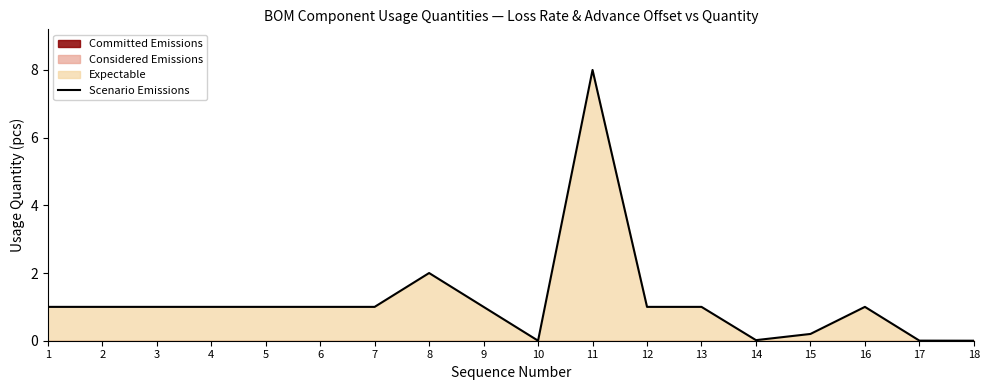

List the labels in order of value, smallest first.

18, 10, 17, 14, 15, 1, 2, 3, 4, 5, 6, 7, 9, 12, 13, 16, 8, 11